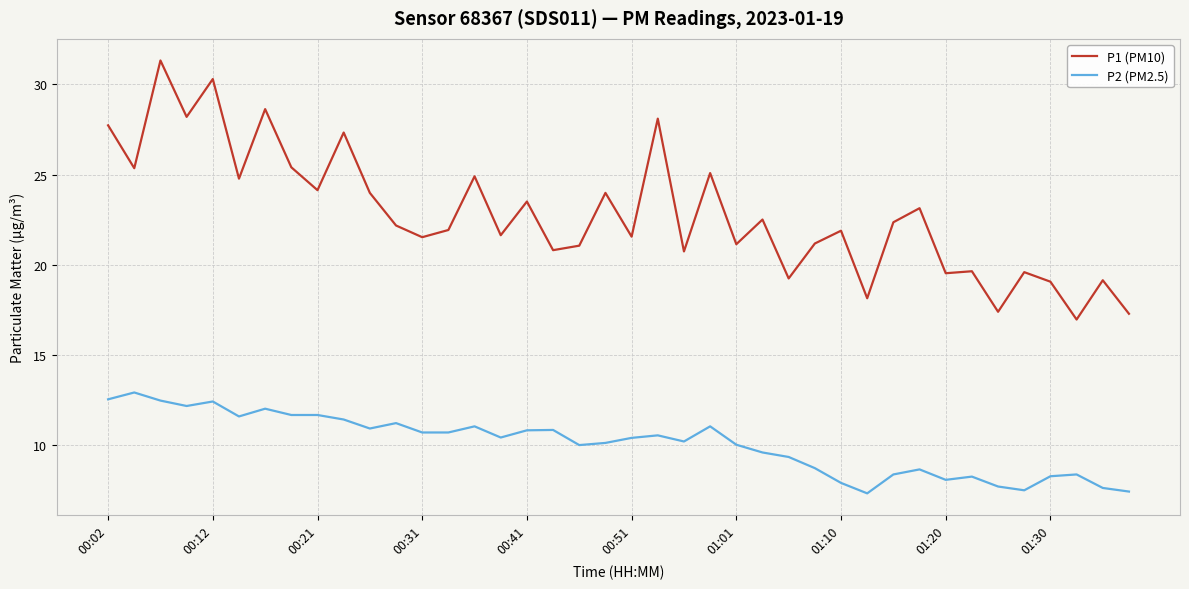

What is the difference between the maximum and minimum values in the P2 (PM2.5) series?

5.6